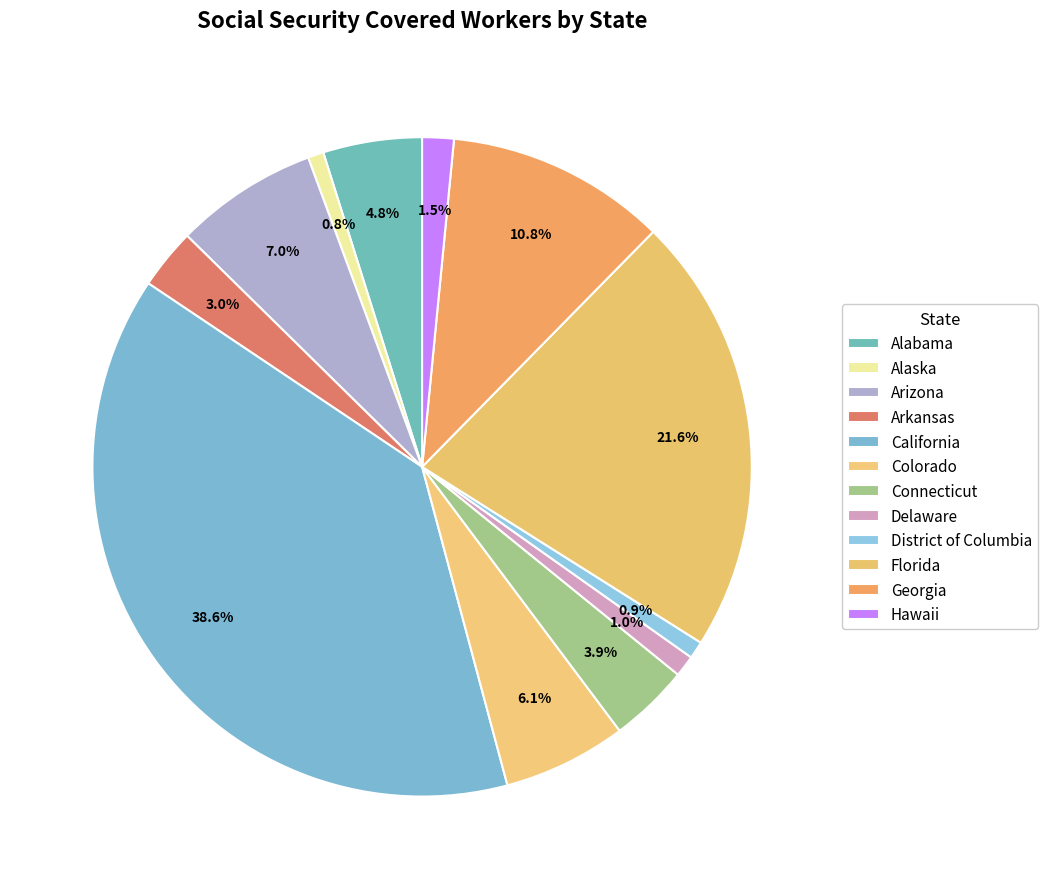

How much of the chart is everything except Colorado?

93.9%